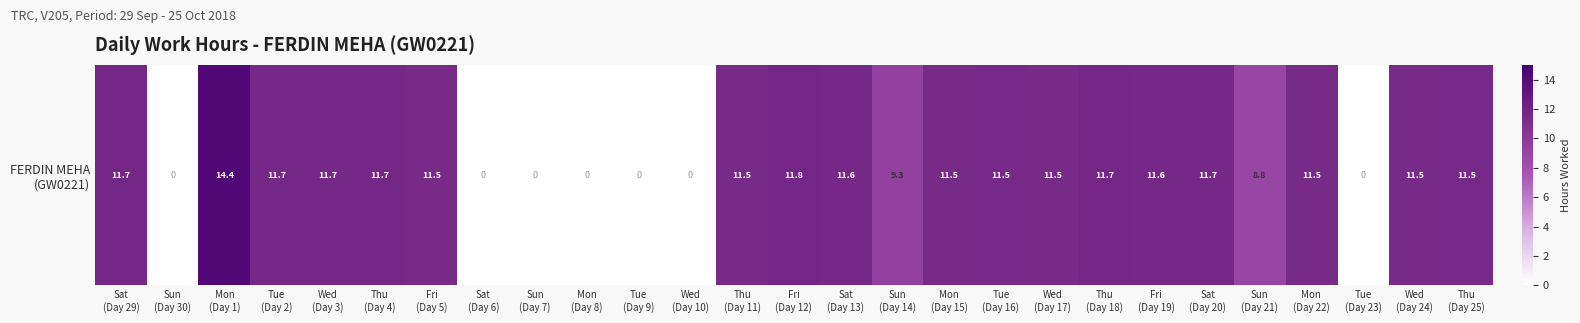

Reading right to left, what are all the values shown in this chart?

Thu
(Day 25)=11.5	Wed
(Day 24)=11.5	Tue
(Day 23)=0.0	Mon
(Day 22)=11.5	Sun
(Day 21)=8.8	Sat
(Day 20)=11.7	Fri
(Day 19)=11.6	Thu
(Day 18)=11.7	Wed
(Day 17)=11.5	Tue
(Day 16)=11.5	Mon
(Day 15)=11.5	Sun
(Day 14)=9.3	Sat
(Day 13)=11.6	Fri
(Day 12)=11.8	Thu
(Day 11)=11.5	Wed
(Day 10)=0.0	Tue
(Day 9)=0.0	Mon
(Day 8)=0.0	Sun
(Day 7)=0.0	Sat
(Day 6)=0.0	Fri
(Day 5)=11.5	Thu
(Day 4)=11.7	Wed
(Day 3)=11.7	Tue
(Day 2)=11.7	Mon
(Day 1)=14.4	Sun
(Day 30)=0.0	Sat
(Day 29)=11.7